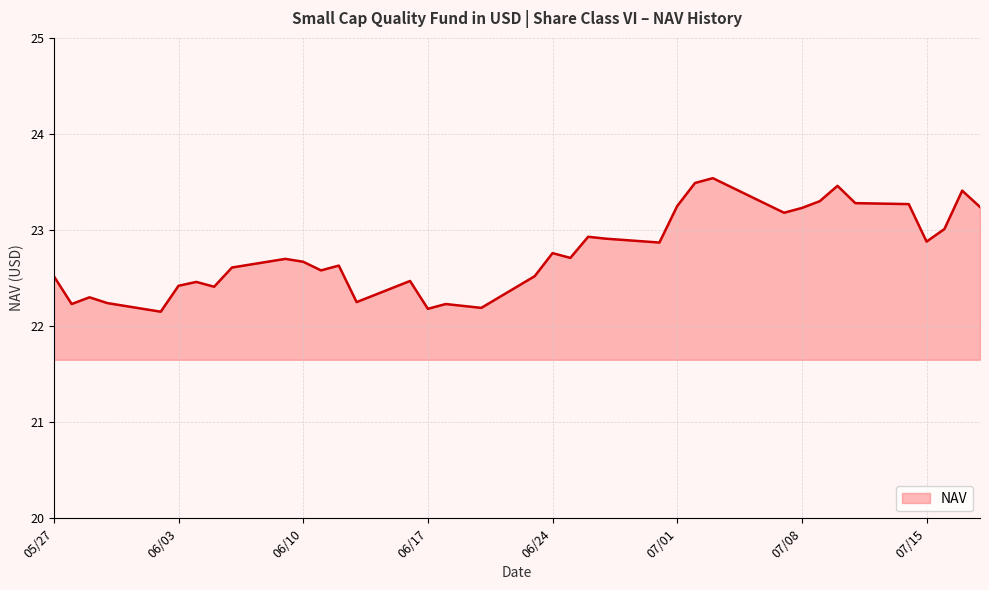

What is the difference between the maximum and minimum values?

1.4